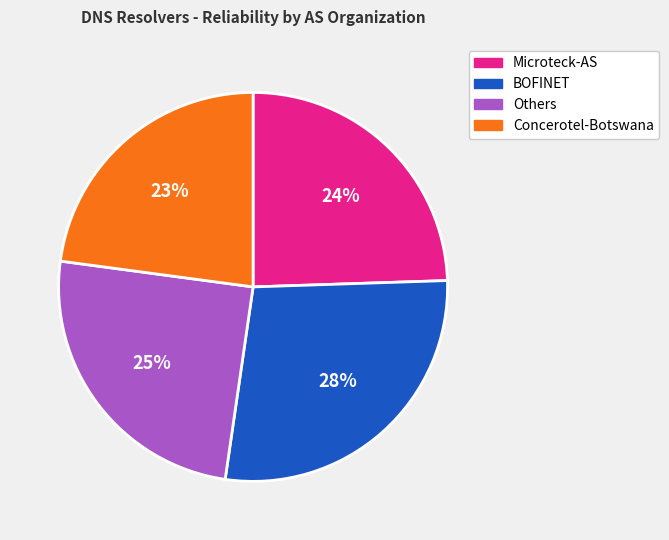

How many slices are in this pie chart?

4